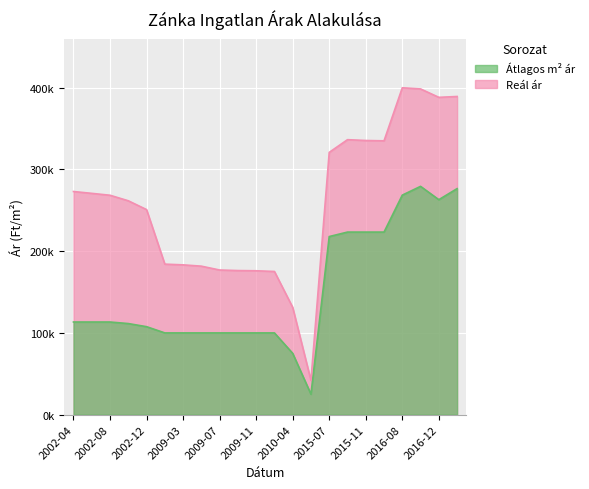

List the labels in order of Átlagos m² ár value, smallest first.

2011-11, 2010-04, 2009-01, 2009-03, 2009-05, 2009-07, 2009-09, 2009-11, 2010-03, 2002-12, 2002-10, 2002-04, 2002-06, 2002-08, 2015-07, 2015-09, 2015-11, 2016-01, 2016-12, 2016-08, 2017-01, 2016-10